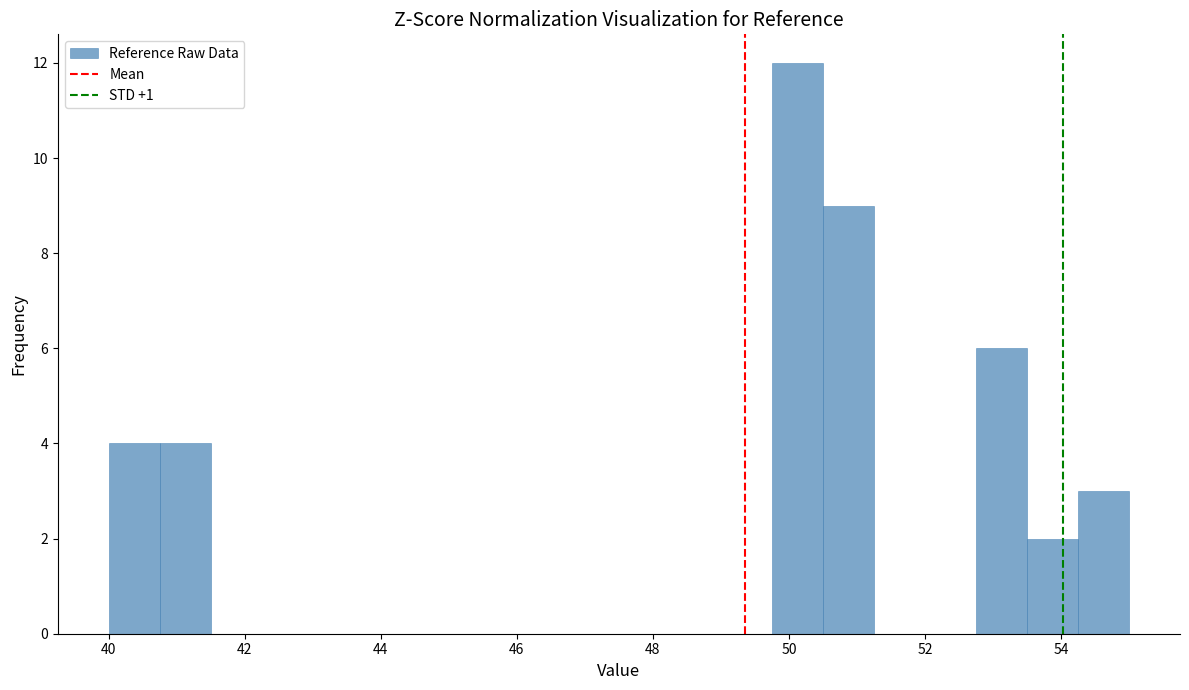

Around what value on the x-axis is the tallest bar? Give the approximate position of its centre, as read against the axis.

50.2